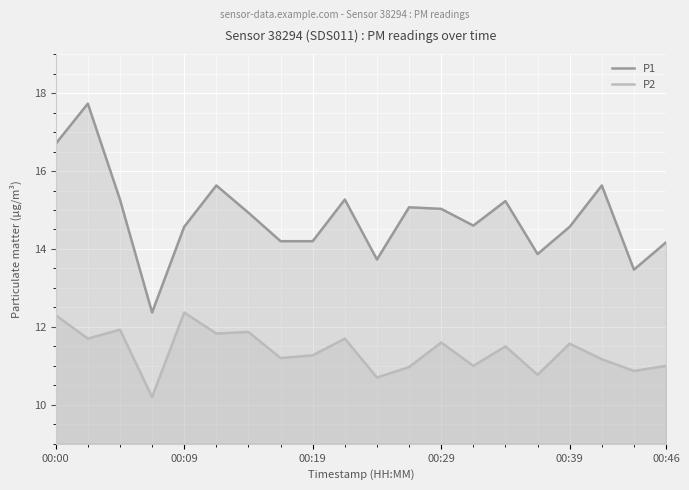

In P1, how many points are lower than both neighbors (excluding endpoints)?

5